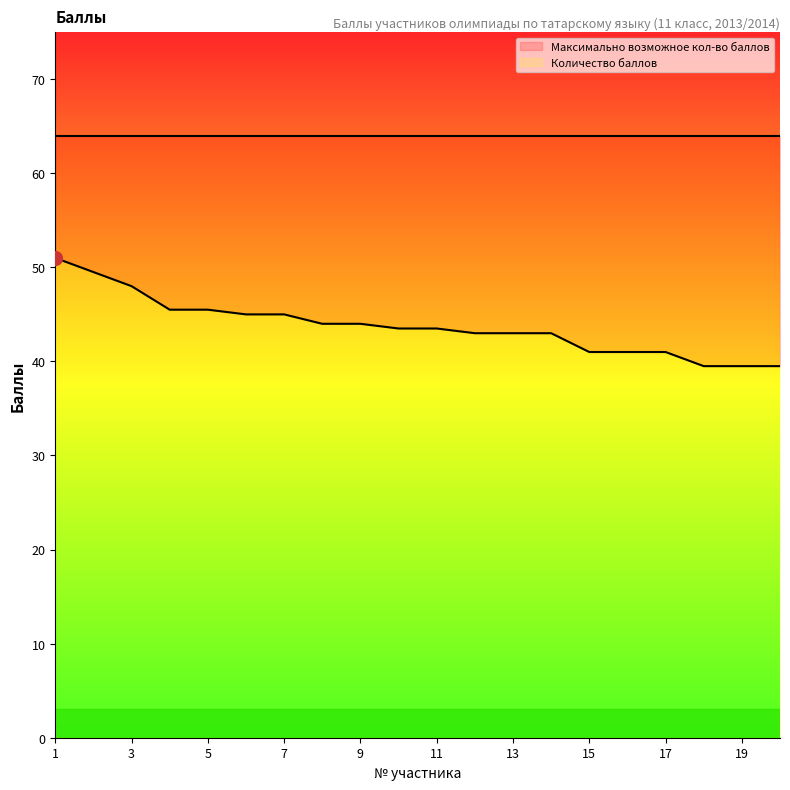

What is the value of the 6th point from the left?

45.0